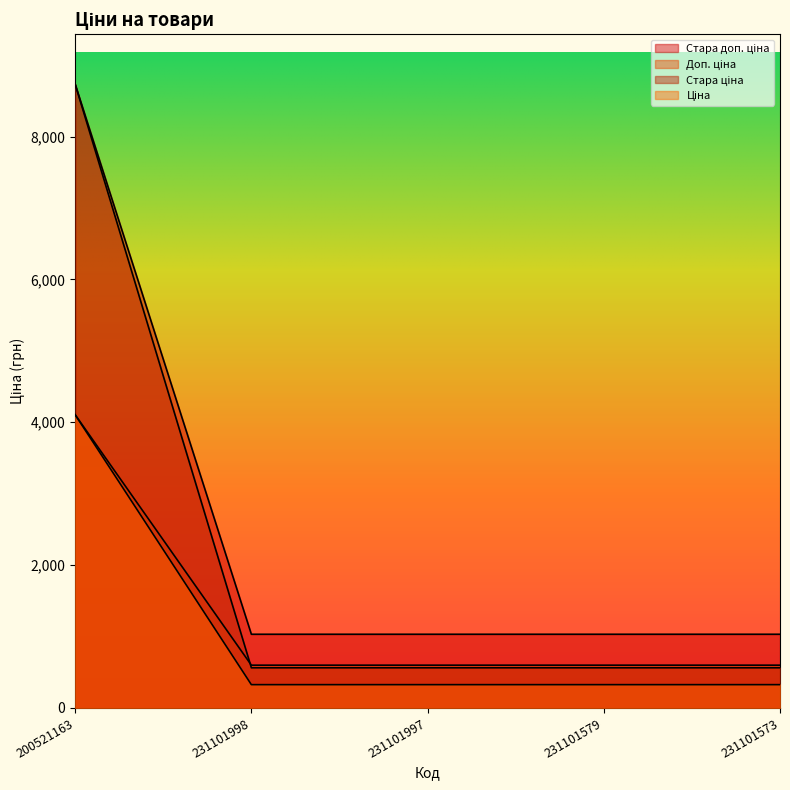

What is the total value across all series at 231101998?

2520.3